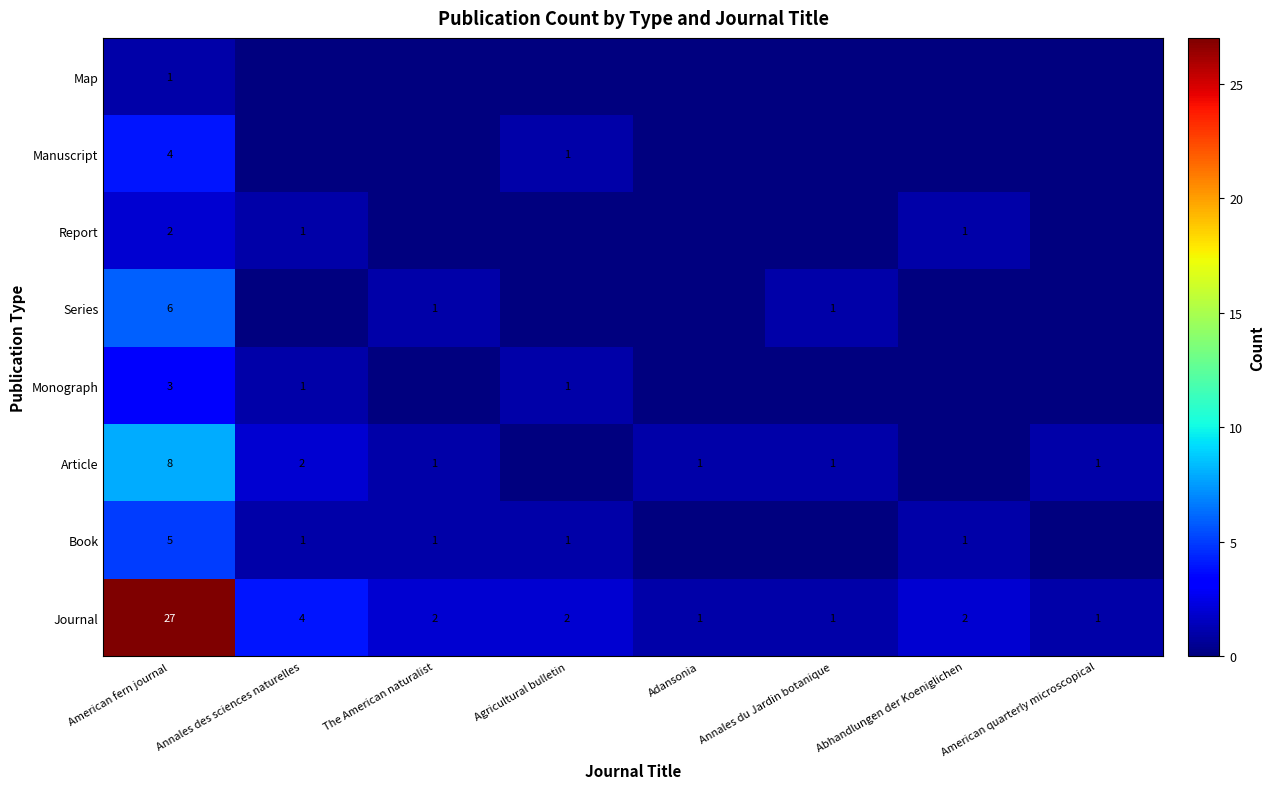

How many categories are shown in the chart?

8